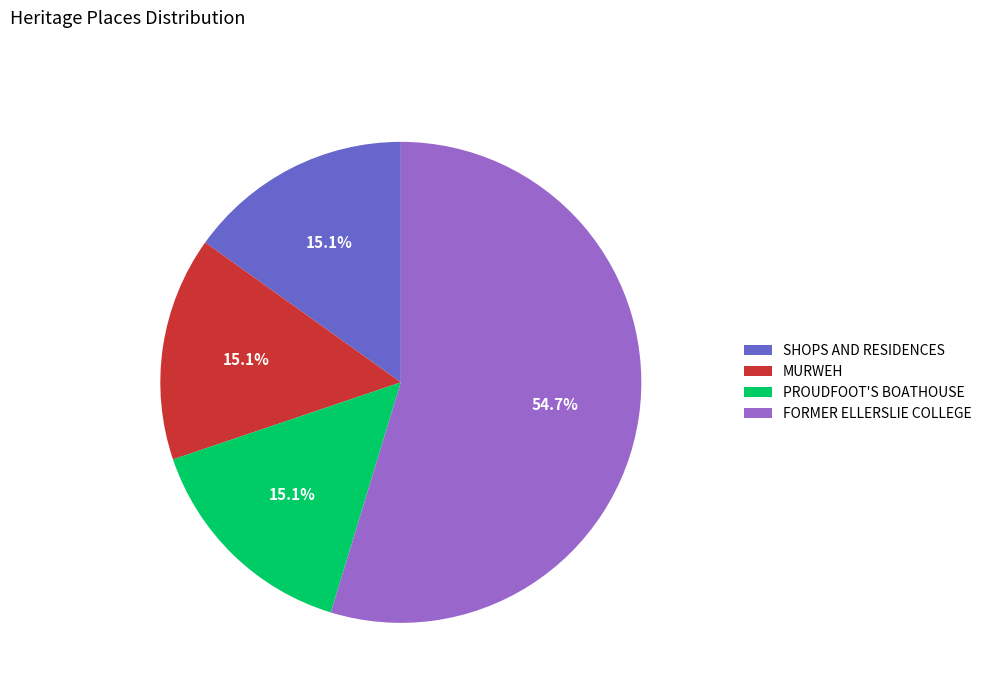

What is the largest slice in the pie chart?

FORMER ELLERSLIE COLLEGE